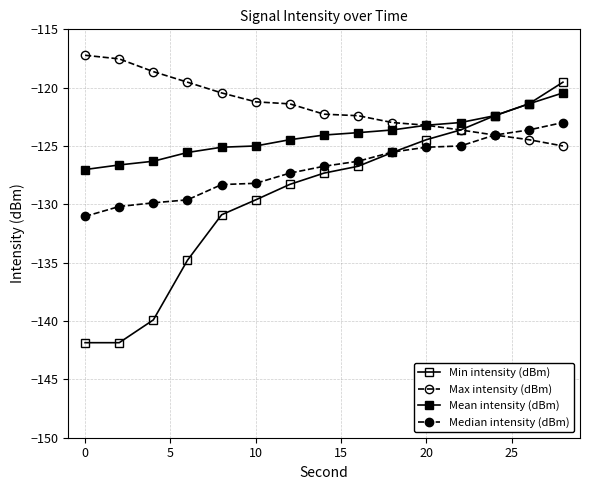

At how many categories does at least one series exceed -130?

15